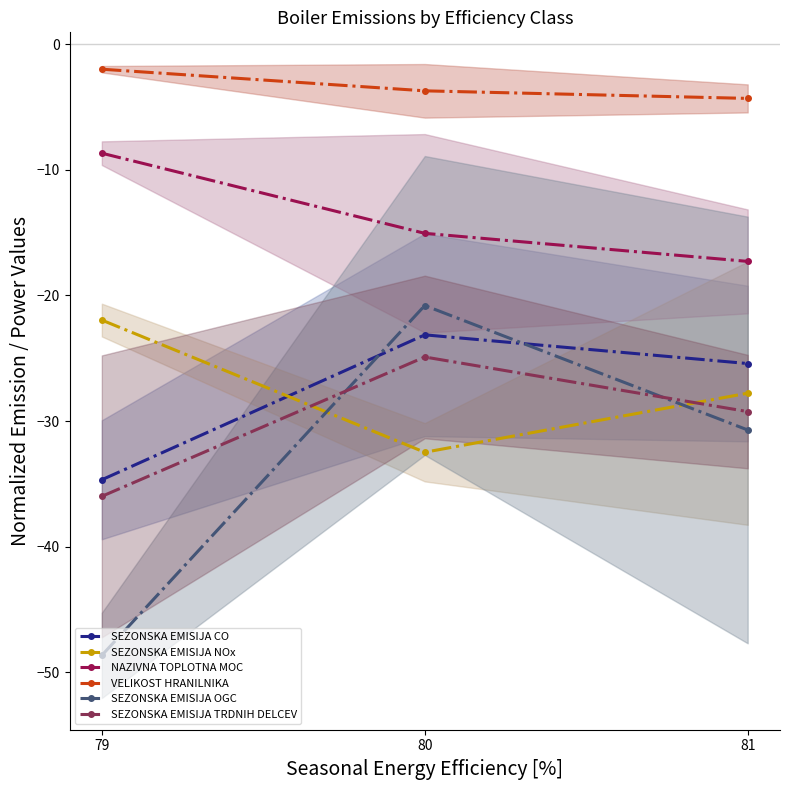

What is the sum of all NAZIVNA TOPLOTNA MOC values?

-41.0